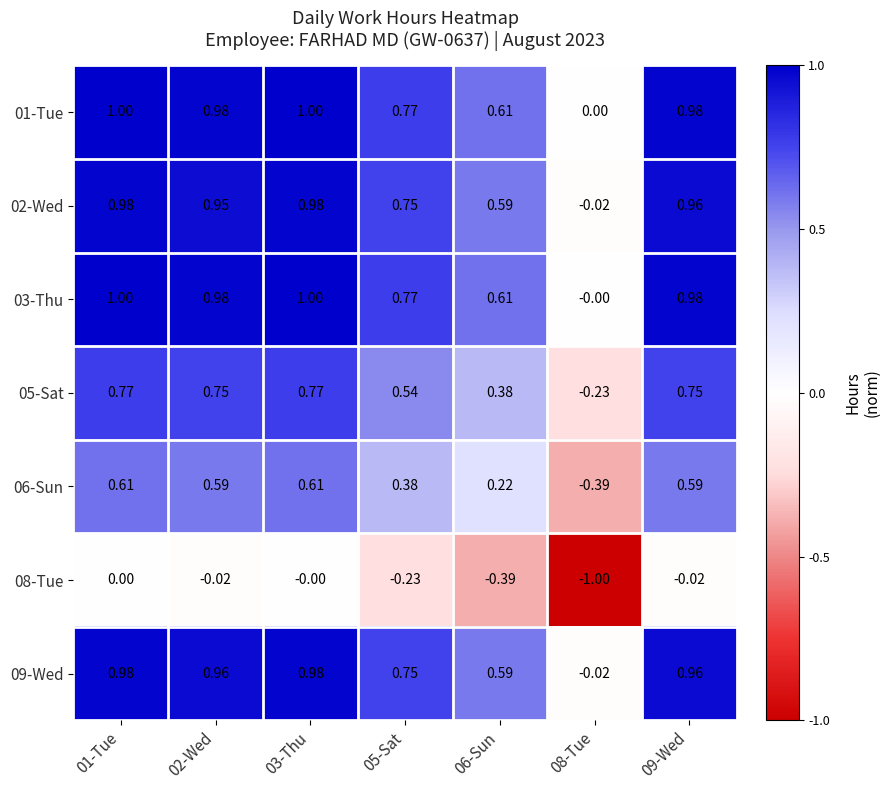

What is the difference between the highest and lowest values at 06-Sun?

1.0